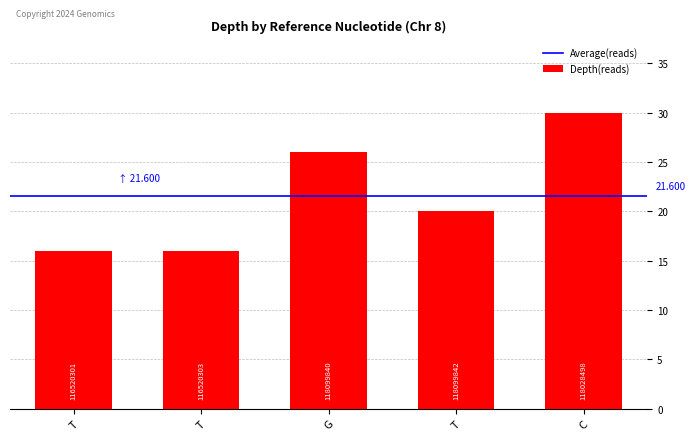

Are the bars horizontal?

No